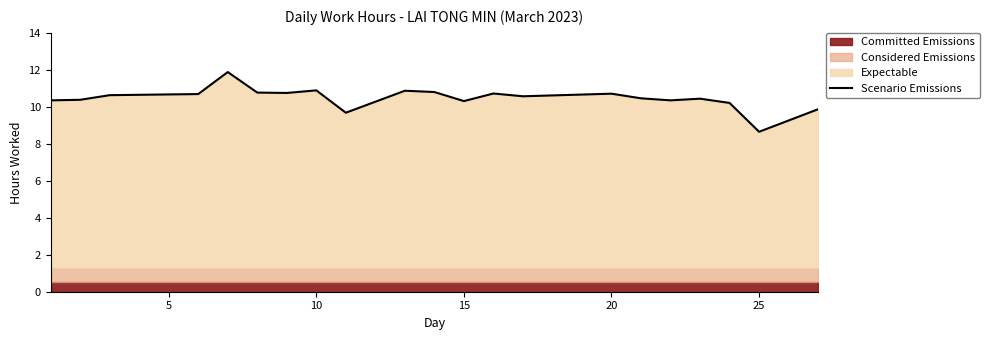

What is the minimum value for Scenario Emissions?

8.7